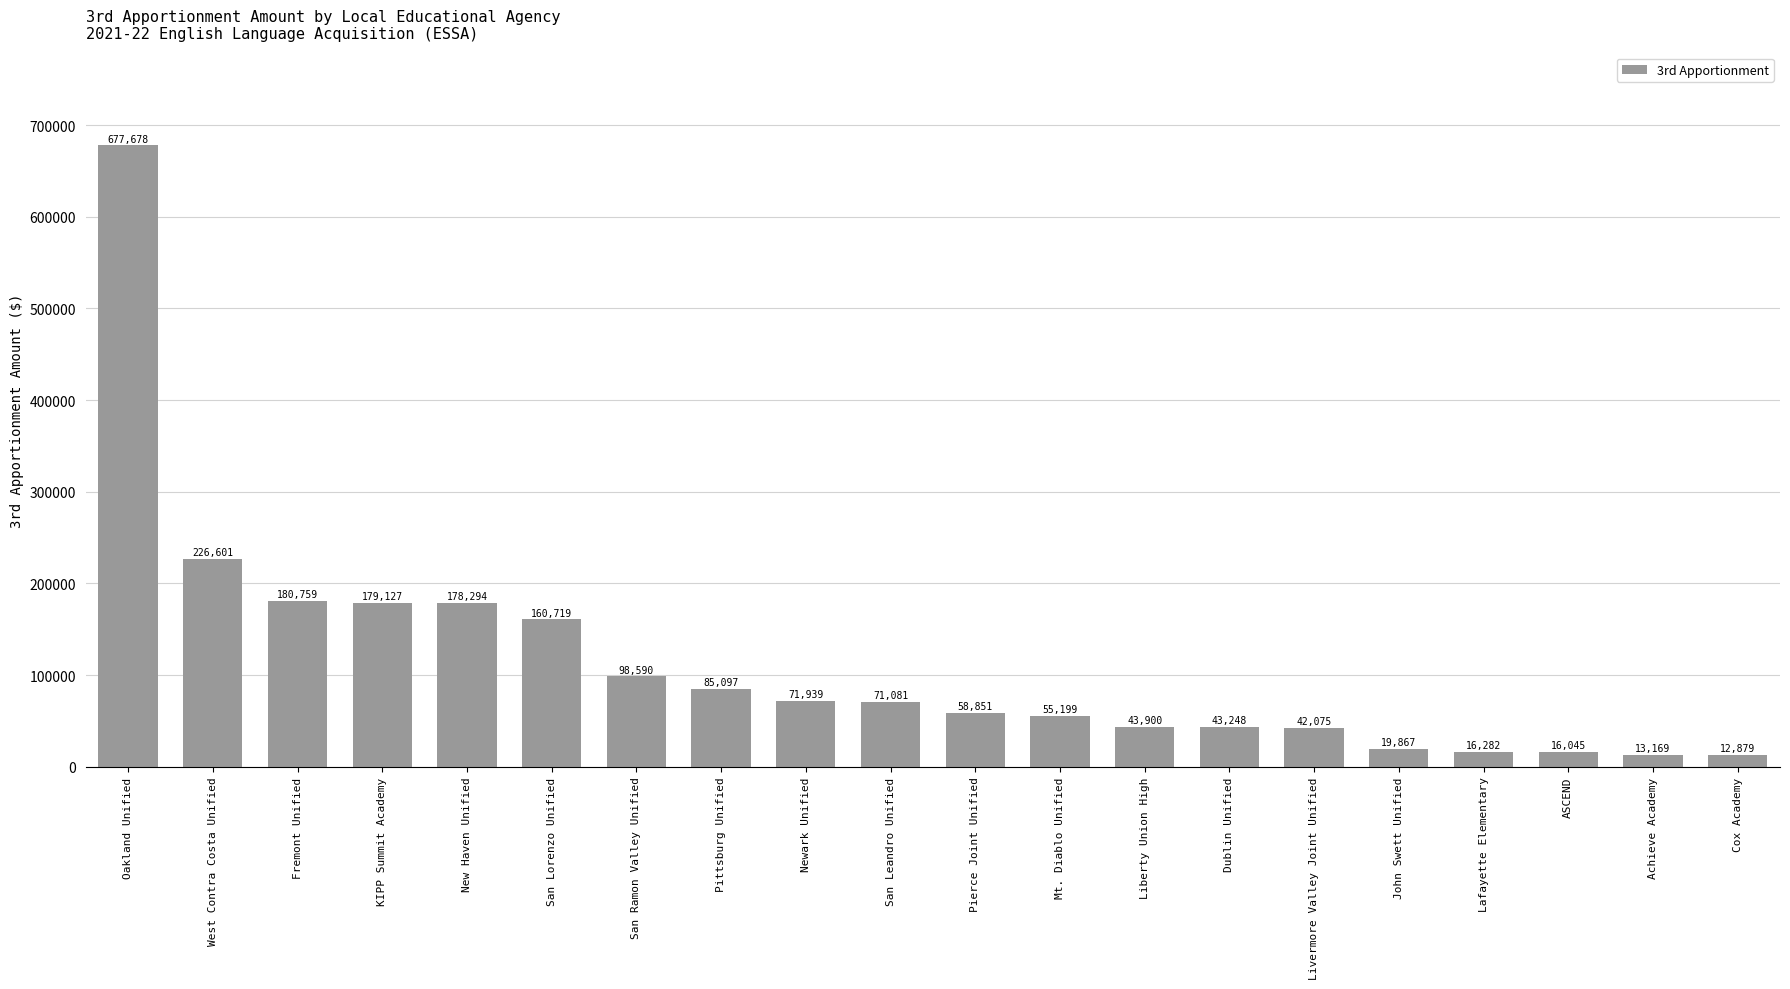

What is the change in value from John Swett Unified to Cox Academy?

-6988